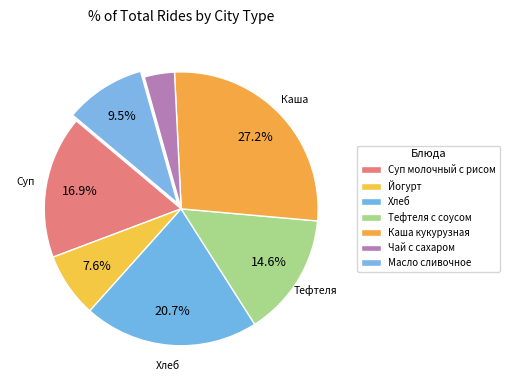

How many slices are in this pie chart?

7